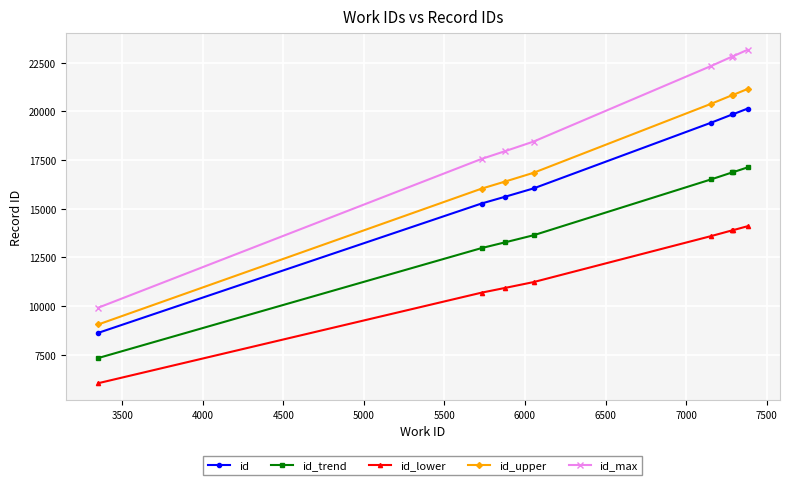

What is the greatest value displayed?

23167.9